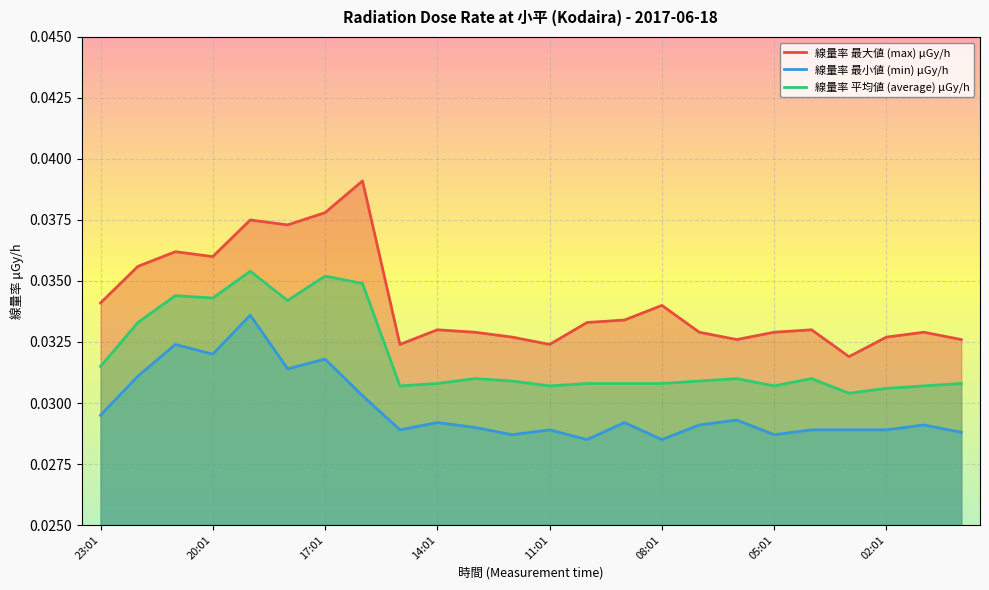

Which series has the largest total across all categories?

線量率 最大値 (max) μGy/h